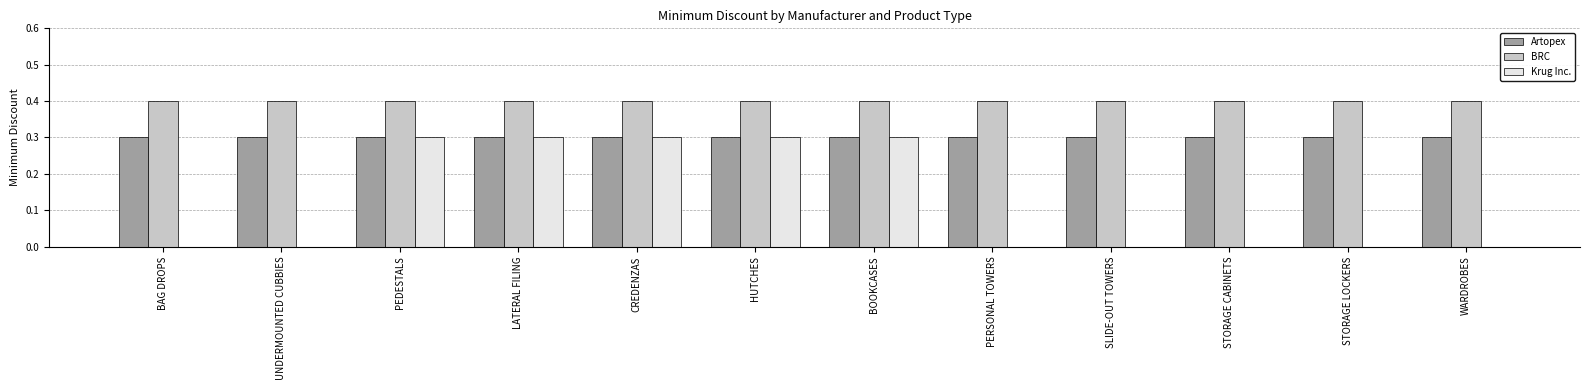

Which series has the largest total across all categories?

BRC